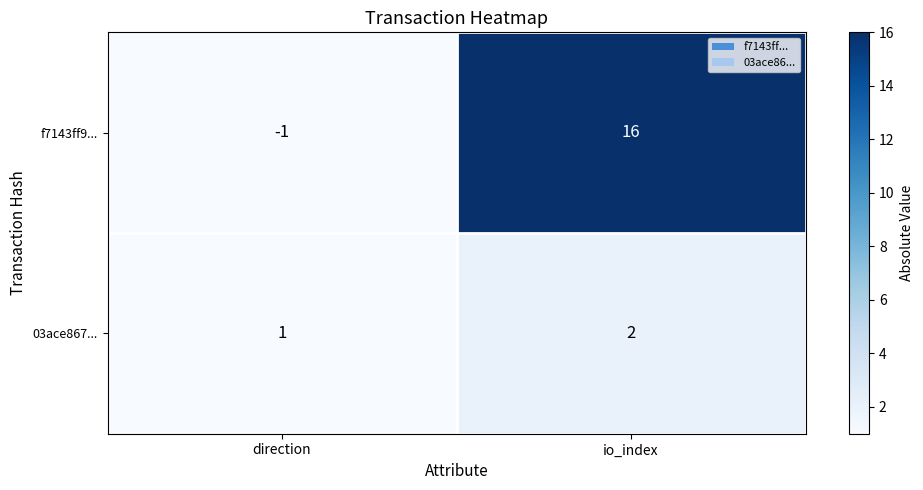

List the series in order of their overall mean, highest first.

f7143ff9..., 03ace867...